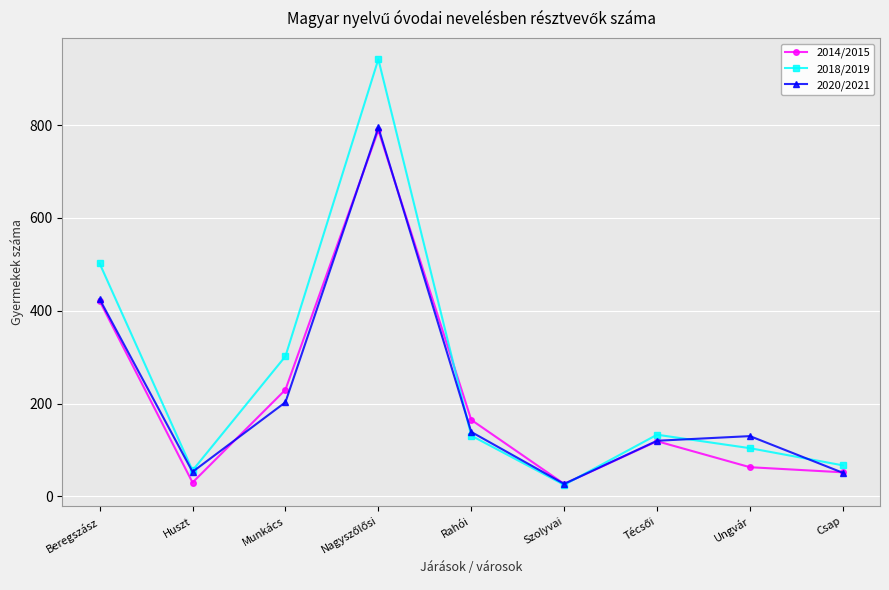

Where is 2018/2019 nearest to the value 483?

Beregszász